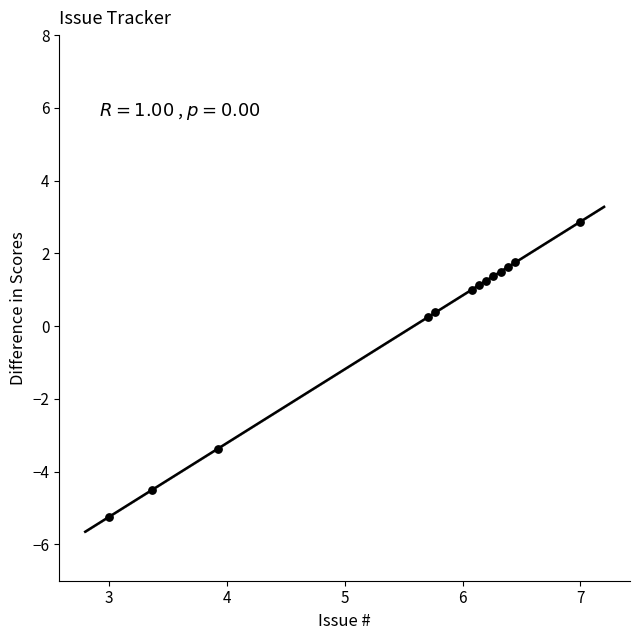

What is the range of X values (max minus min)?

4.0